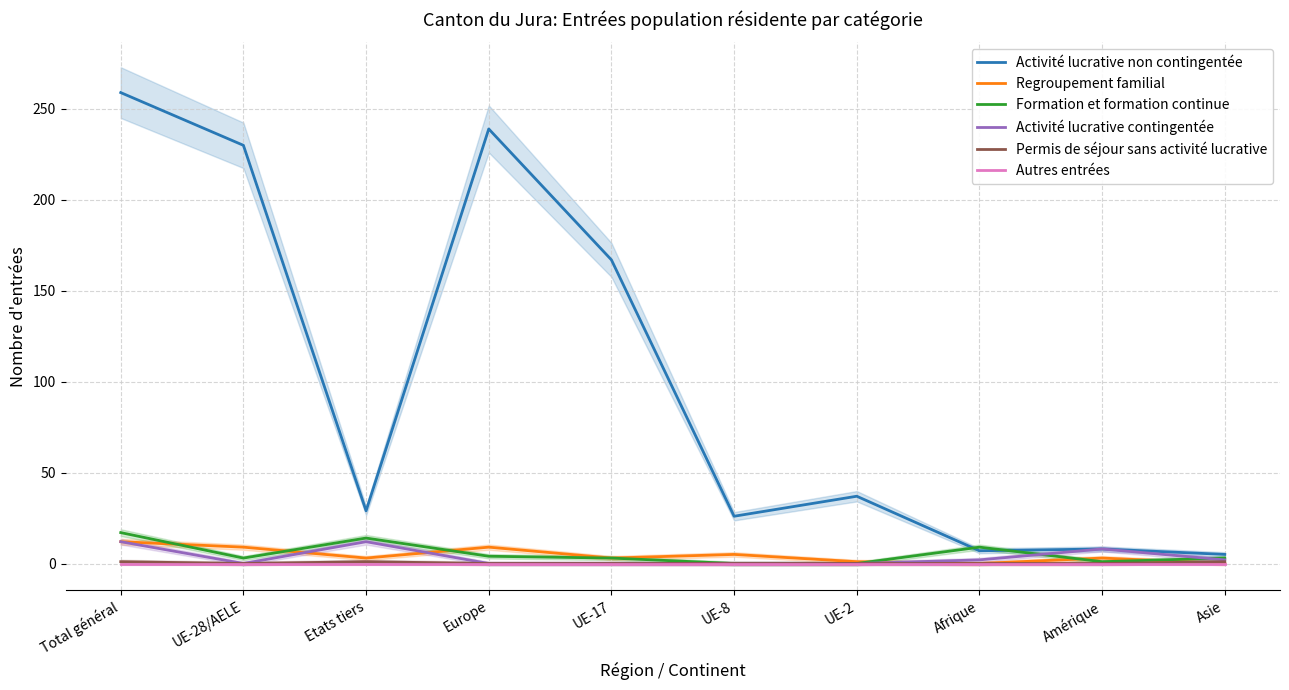

True or false: Activité lucrative non contingentée and Regroupement familial cross at least once.

False